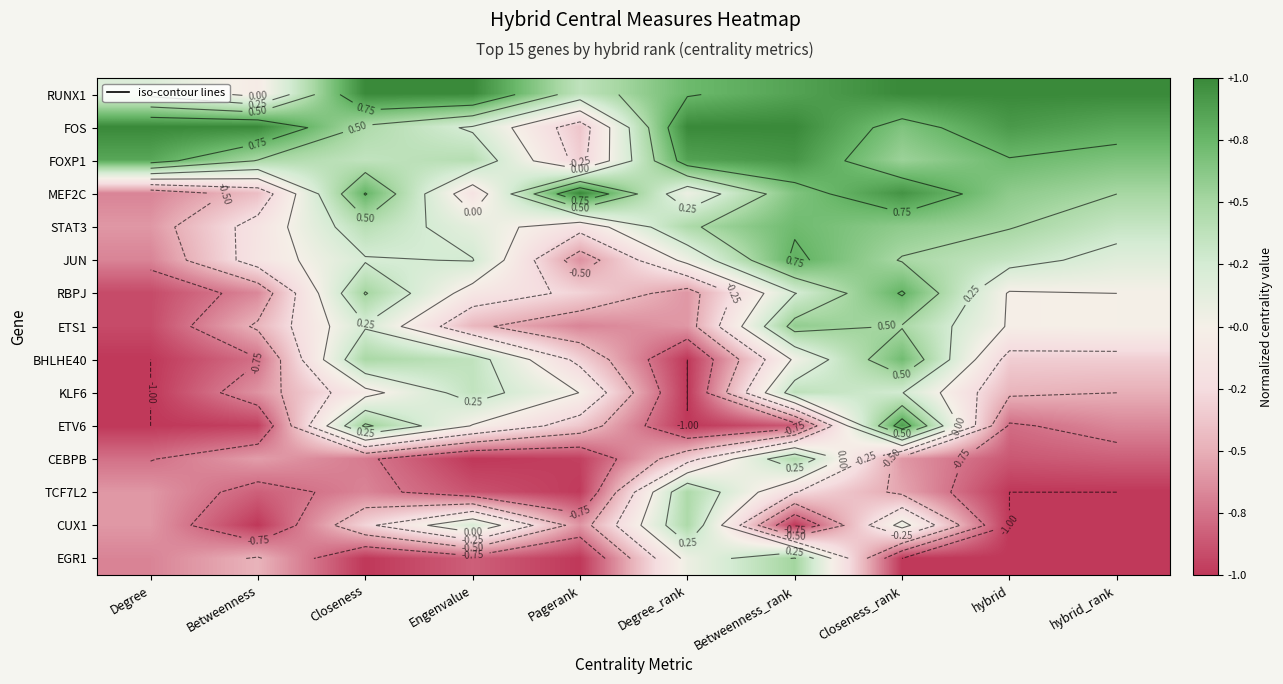

At which label is MEF2C closest to 0?

Degree_rank